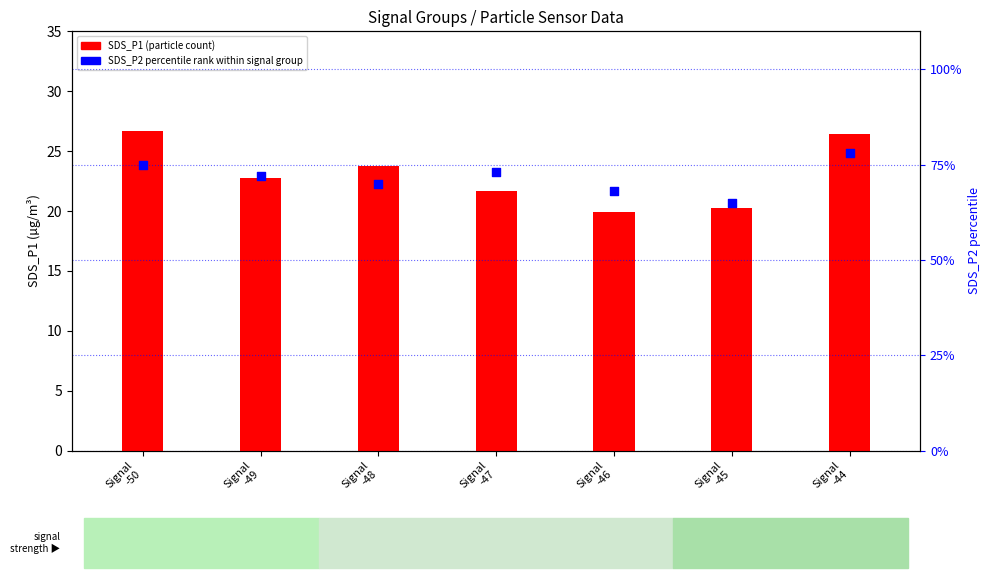

What are all the series names shown in the legend?

SDS_P1 (particle count), SDS_P2 percentile rank